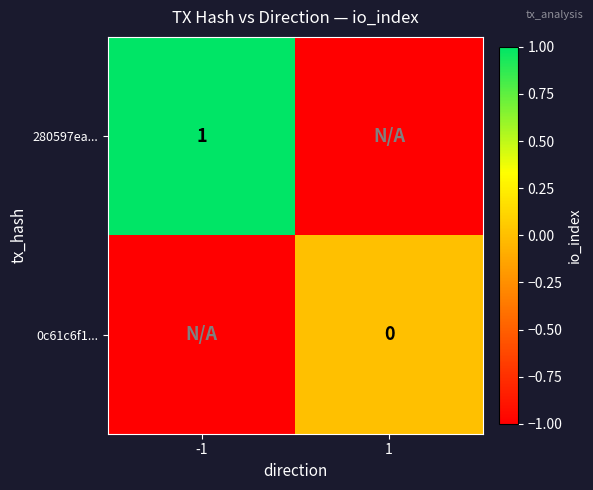

The 280597ea... series shows 1 at -1. True or false?

False